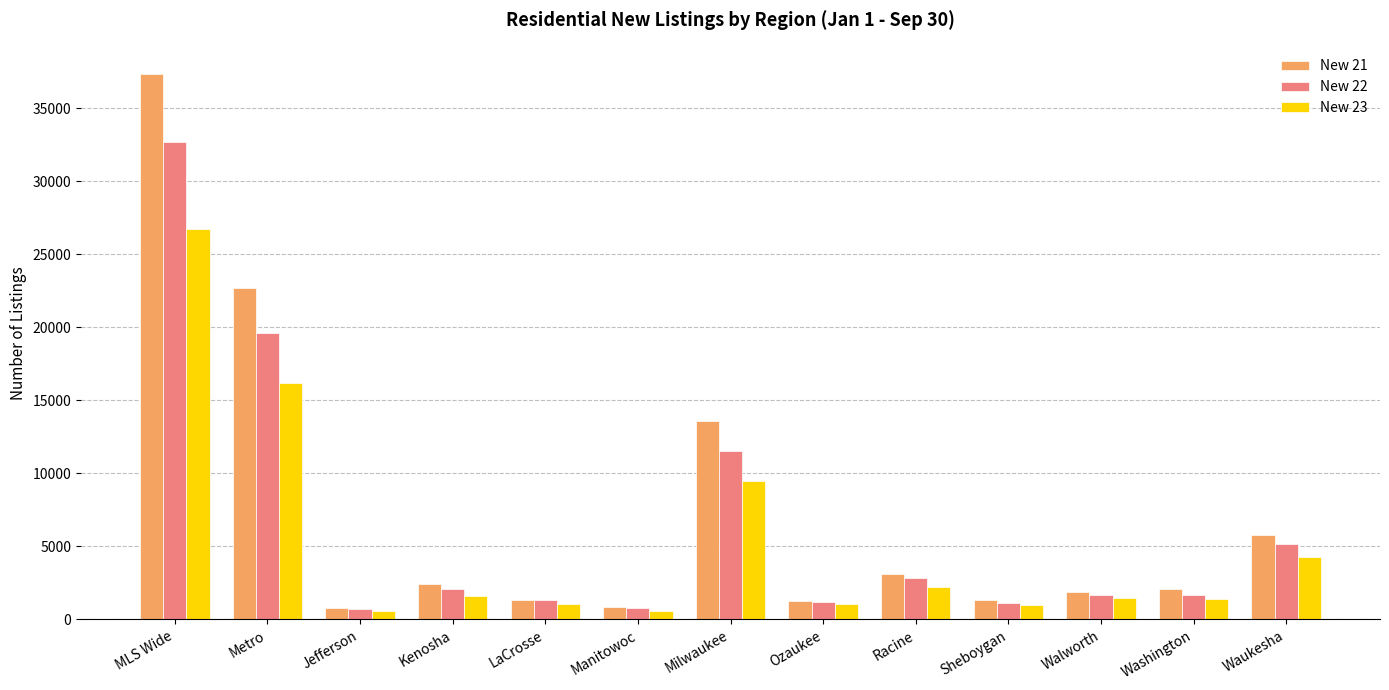

Does the chart contain stacked bars?

No